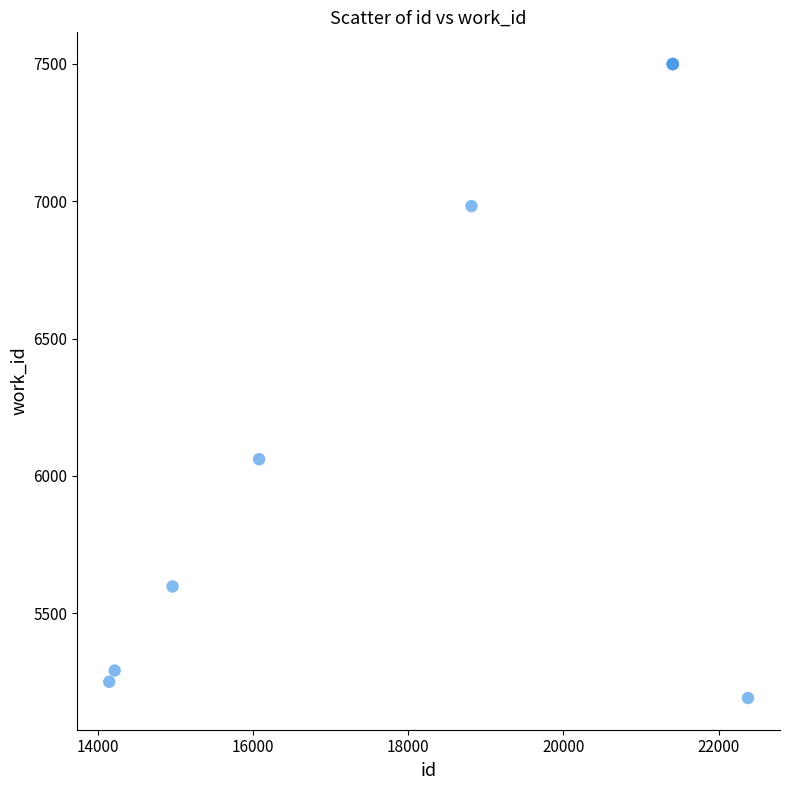

What Y value in the scatter plot is closest to 6345?

6061